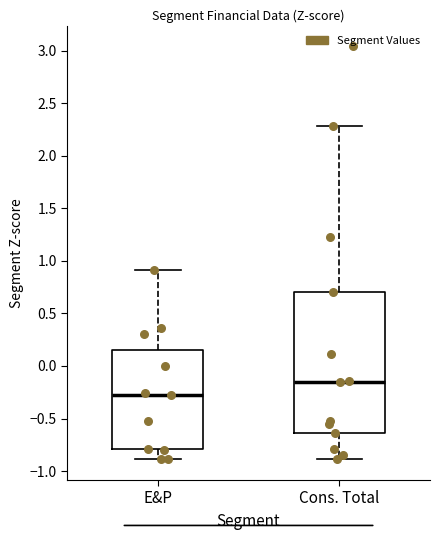

Which box's median line is the highest?

Cons. Total